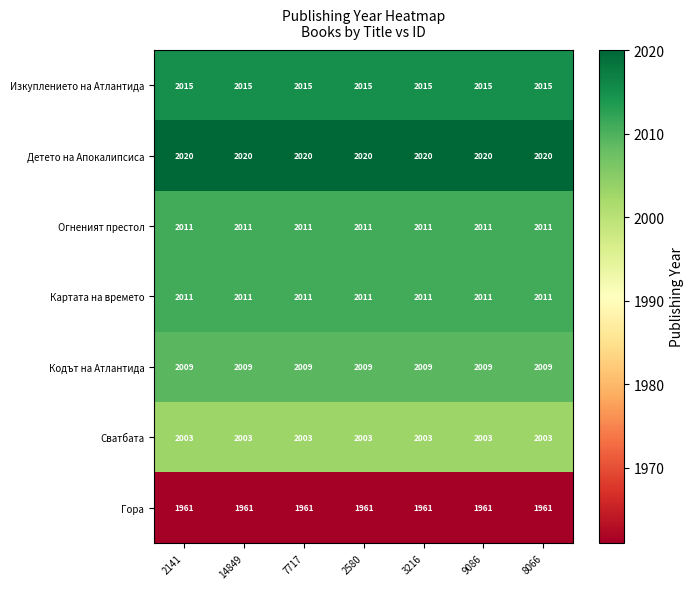

What is the spread (max minus min) of values at 14849?

59